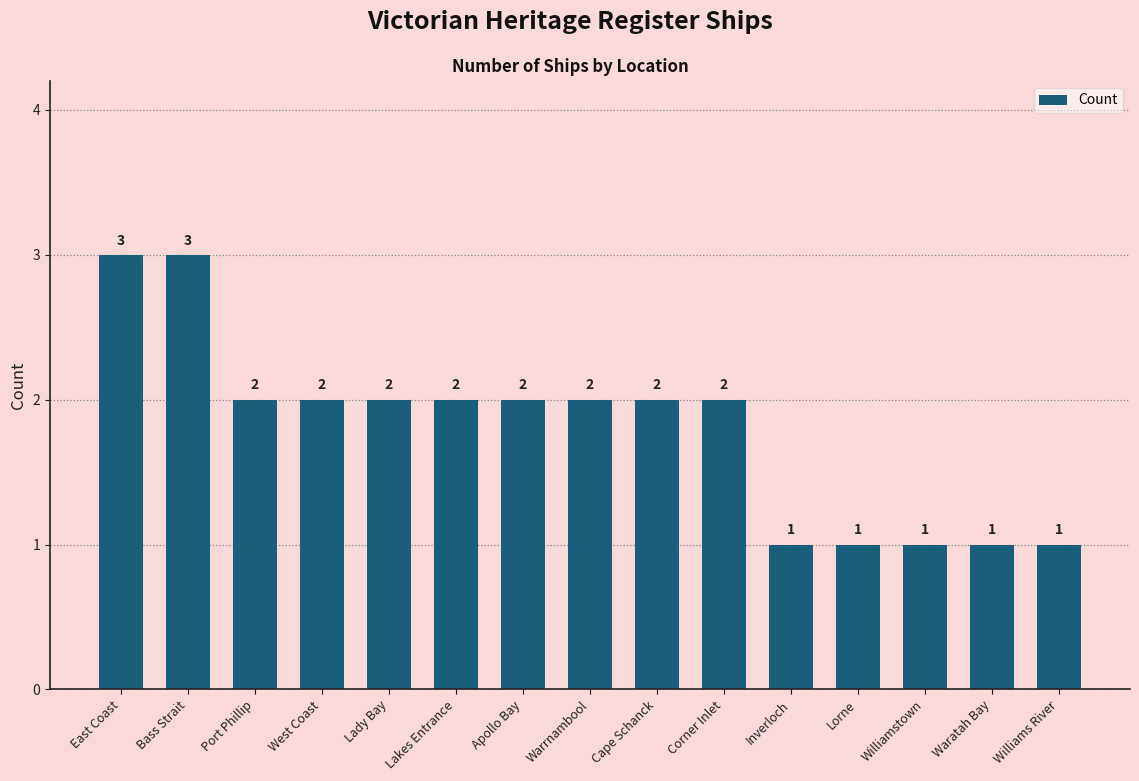

What position from the left is Apollo Bay?

7